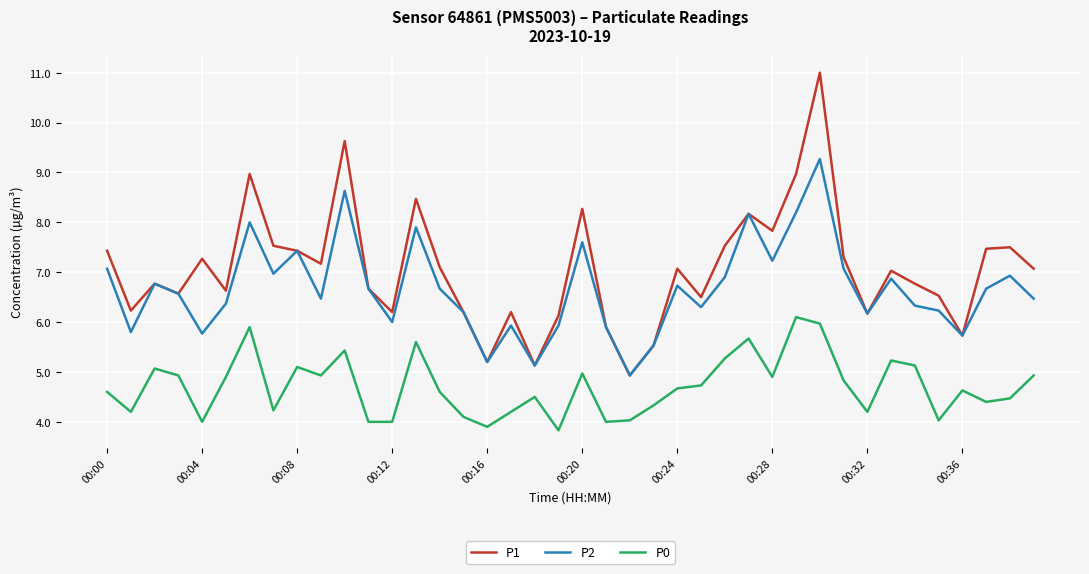

List the series in order of their peak value, highest first.

P1, P2, P0